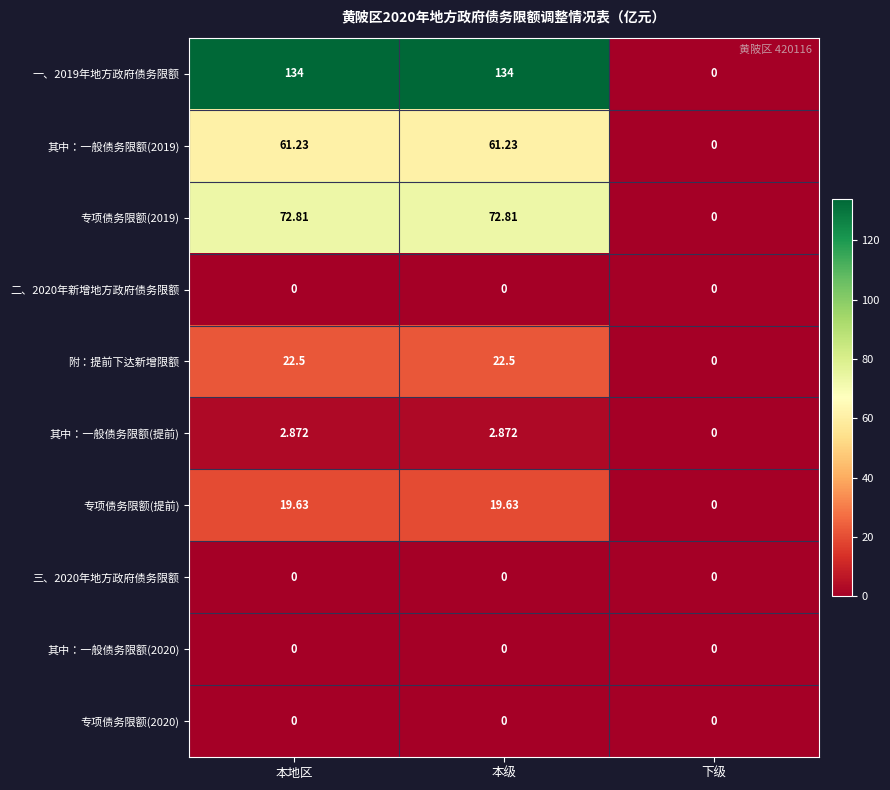

At which label does 专项债务限额(提前) first exceed 19?

本地区